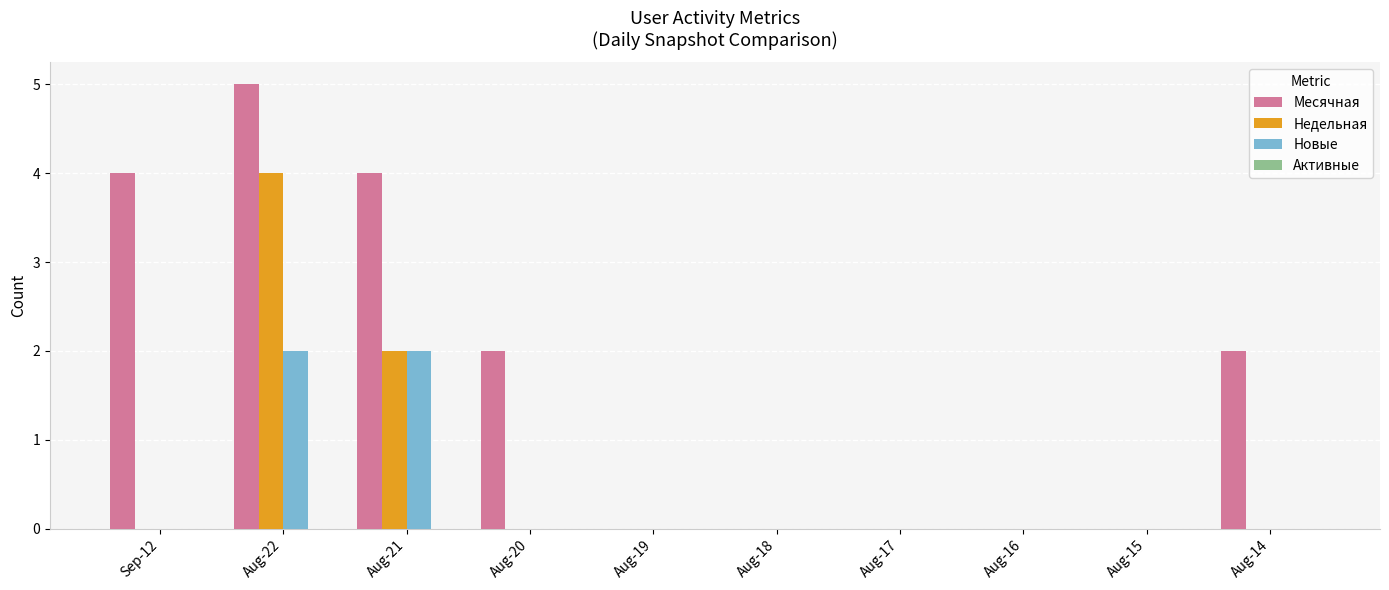

Reading right to left, transcribe all the data shown in this chart.

Месячная: Aug-14=2	Aug-15=0	Aug-16=0	Aug-17=0	Aug-18=0	Aug-19=0	Aug-20=2	Aug-21=4	Aug-22=5	Sep-12=4
Недельная: Aug-14=0	Aug-15=0	Aug-16=0	Aug-17=0	Aug-18=0	Aug-19=0	Aug-20=0	Aug-21=2	Aug-22=4	Sep-12=0
Новые: Aug-14=0	Aug-15=0	Aug-16=0	Aug-17=0	Aug-18=0	Aug-19=0	Aug-20=0	Aug-21=2	Aug-22=2	Sep-12=0